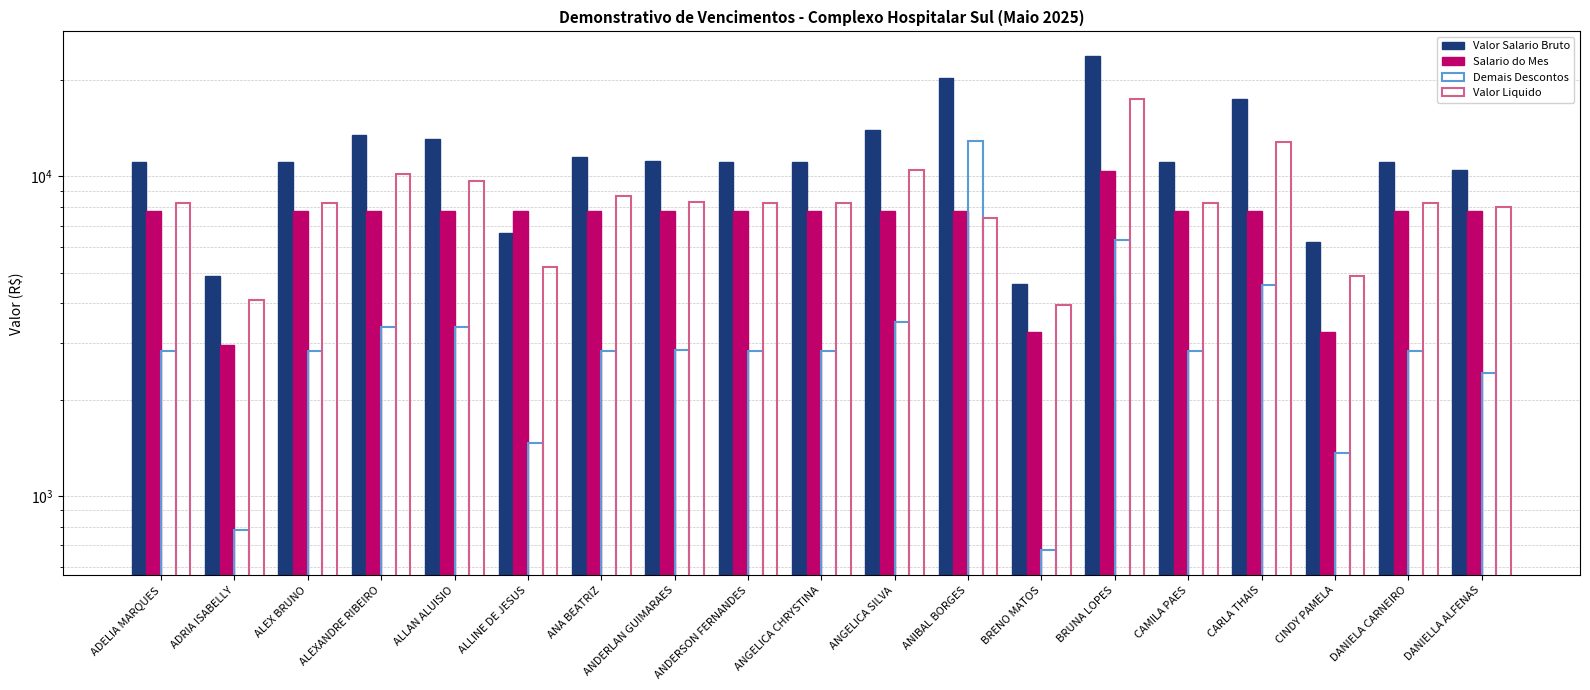

Reading left to right, transcribe all the data shown in this chart.

Valor Salario Bruto: 11092.5	4883.2	11092.5	13510.4	13046.2	6655.5	11537.9	11194.5	11092.5	11092.5	13936.2	20323.7	4618.8	23789.1	11092.5	17420.3	6246.4	11092.5	10437.0
Salario do Mes: 7814.8	2970.0	7814.8	7814.8	7814.8	7814.8	7814.8	7814.8	7814.8	7814.8	7814.8	7814.8	3267.0	10412.3	7814.8	7814.8	3267.0	7814.8	7814.8
Demais Descontos: 2831.6	779.8	2831.6	3368.9	3368.9	1459.0	2831.6	2859.7	2831.6	2831.6	3492.9	12933.1	674.7	6323.2	2831.6	4571.8	1365.7	2831.6	2426.0
Valor Liquido: 8260.9	4103.3	8260.9	10141.5	9677.3	5196.5	8706.3	8334.9	8260.9	8260.9	10443.3	7390.6	3944.2	17465.9	8260.9	12848.5	4880.7	8260.9	8011.0